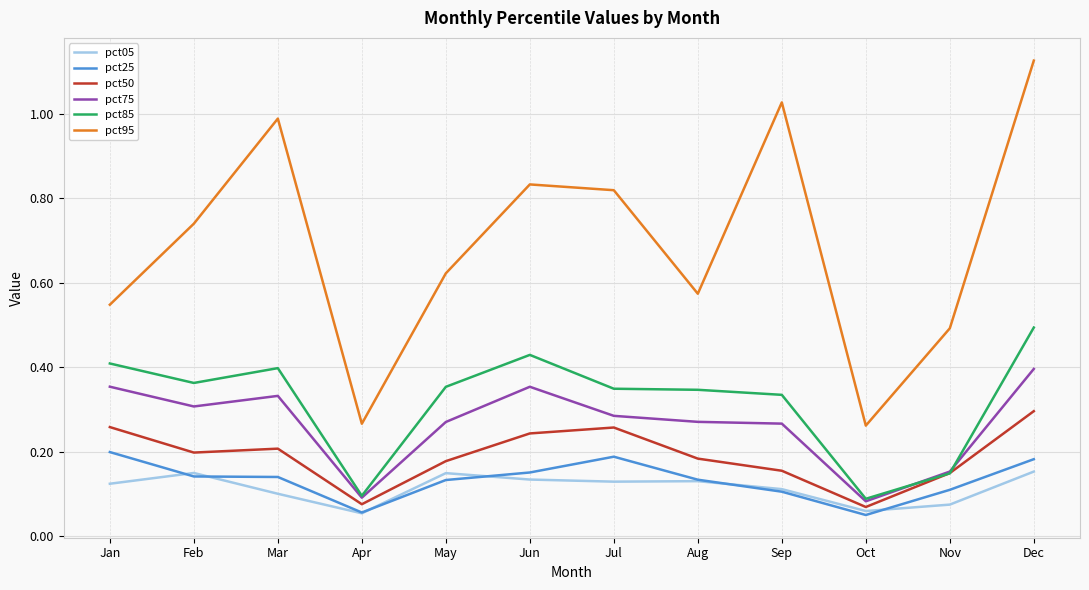

True or false: pct75 and pct25 intersect in this chart.

False